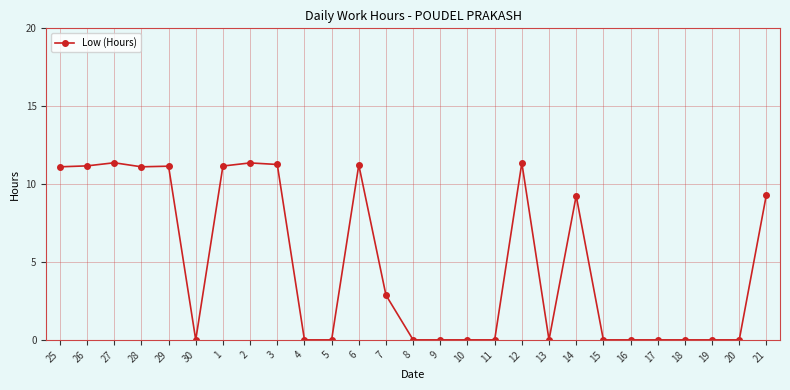

Is it true that the value at 12 is 11.4?

True